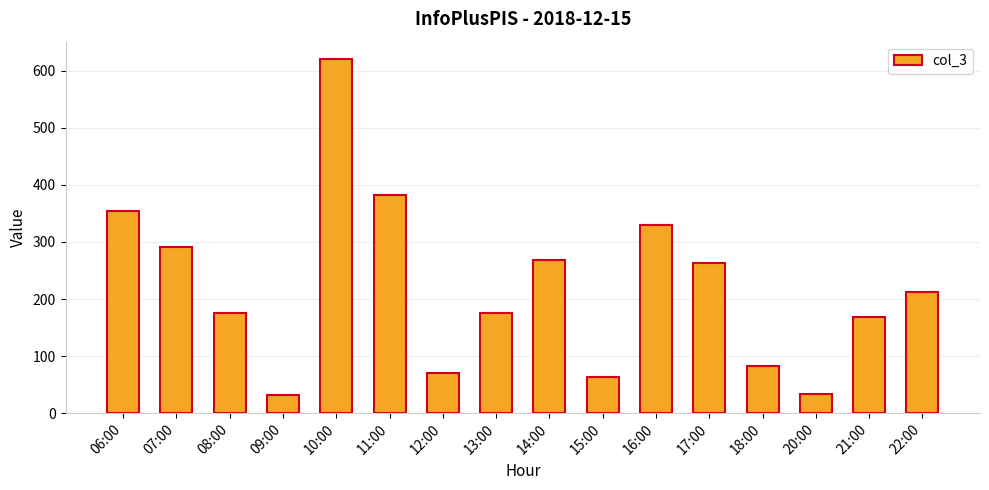

At which category does the chart reach its peak across all series?

10:00